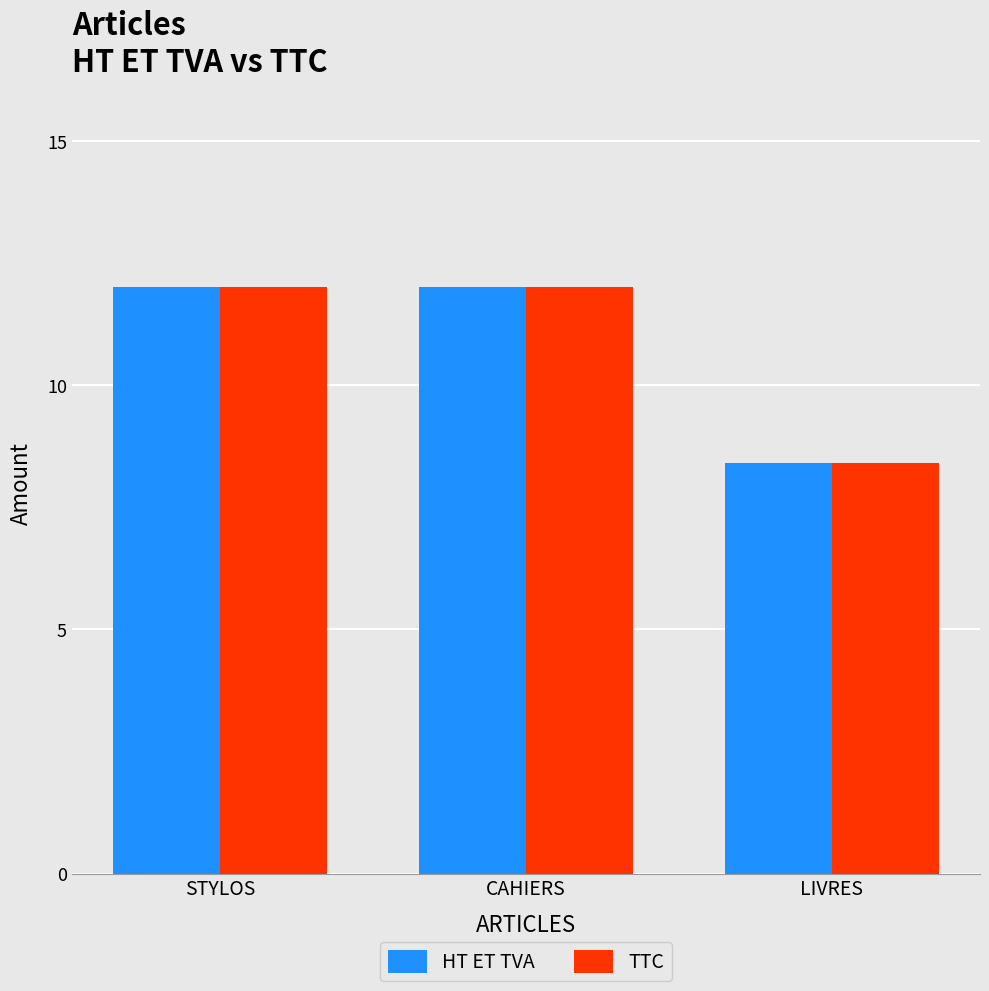

What is the smallest value displayed?

8.4